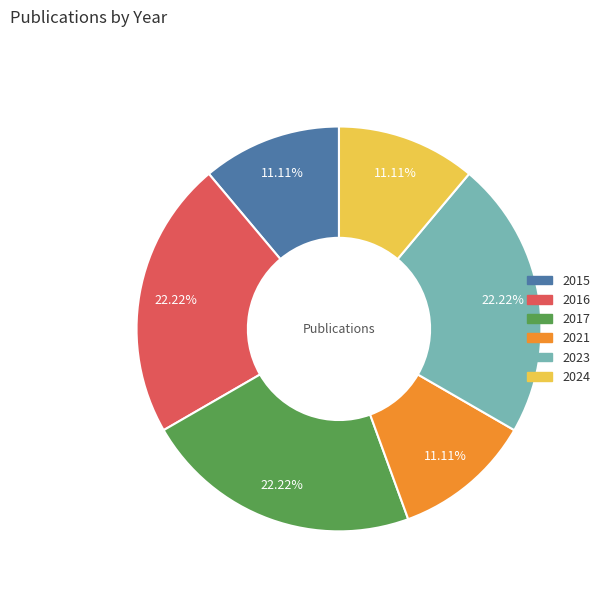

To the nearest percent, what portion does 2017 represent?

22%